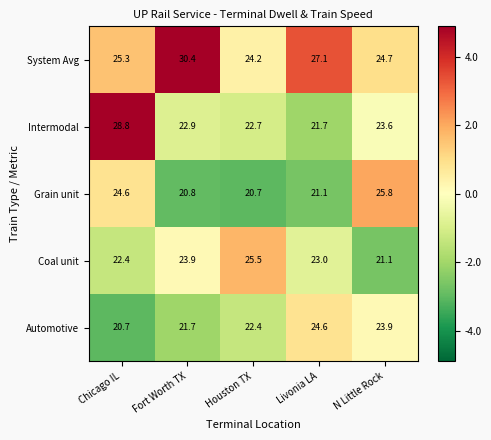

At Fort Worth TX, list the series in order from smallest to largest.

Grain unit, Automotive, Intermodal, Coal unit, System Avg